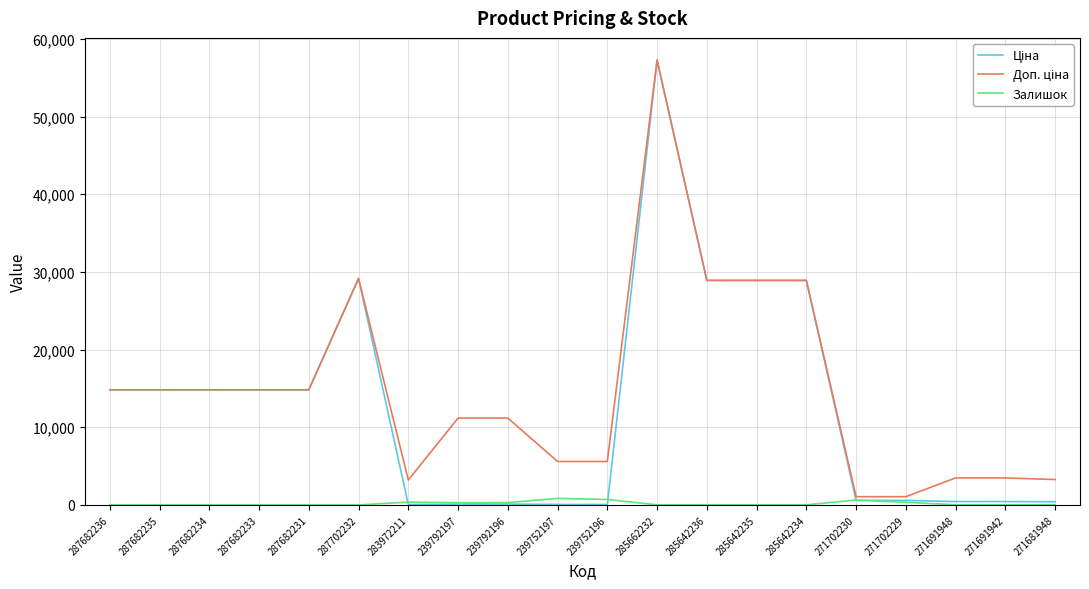

What is the difference between the highest and lowest values at 287682234?

14817.6